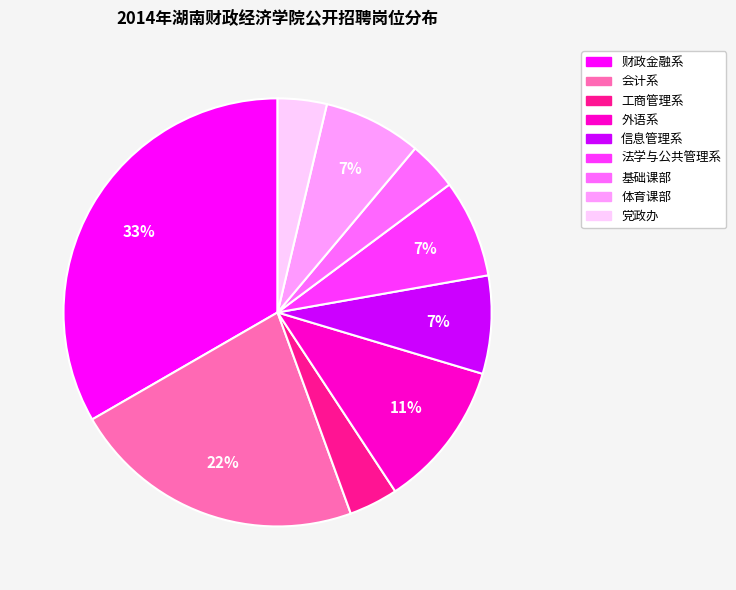

Which slice is the largest?

财政金融系